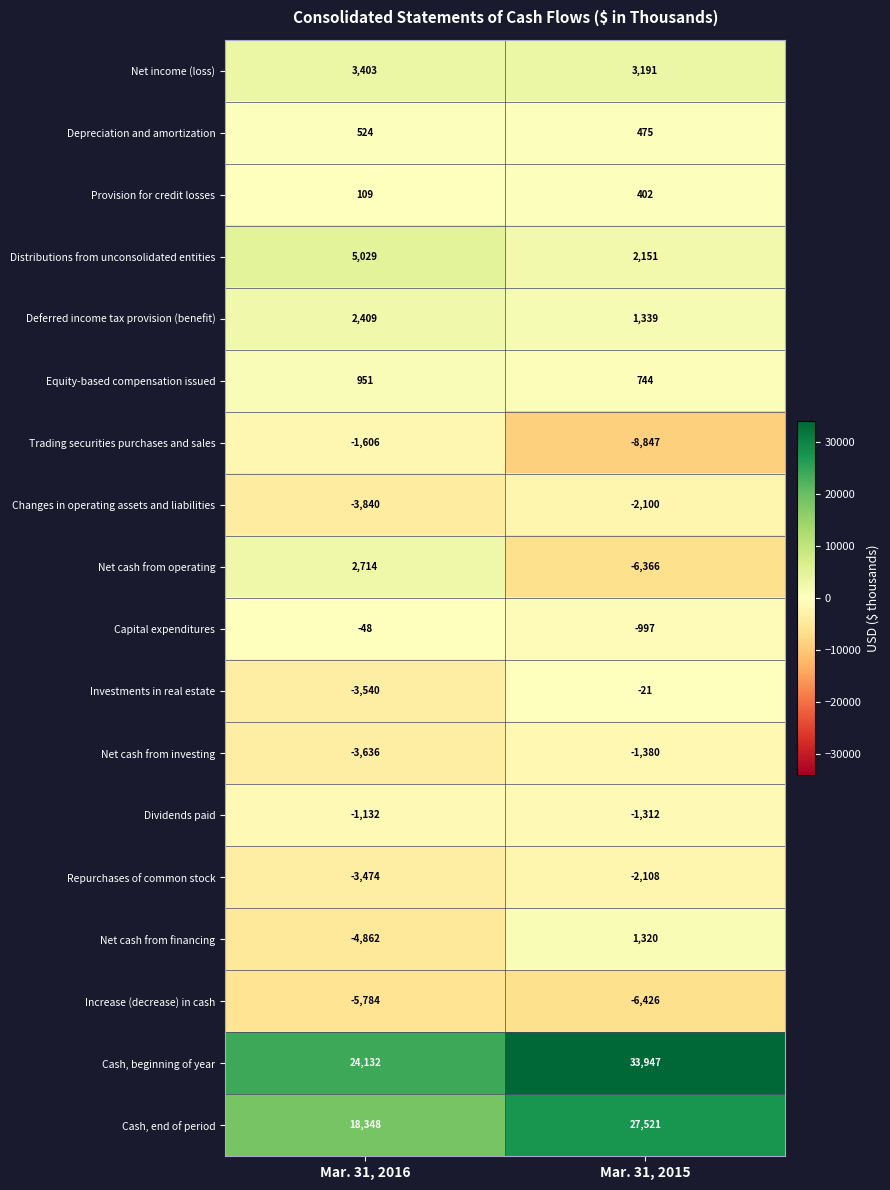

Where is Depreciation and amortization nearest to the value 499?

Mar. 31, 2015